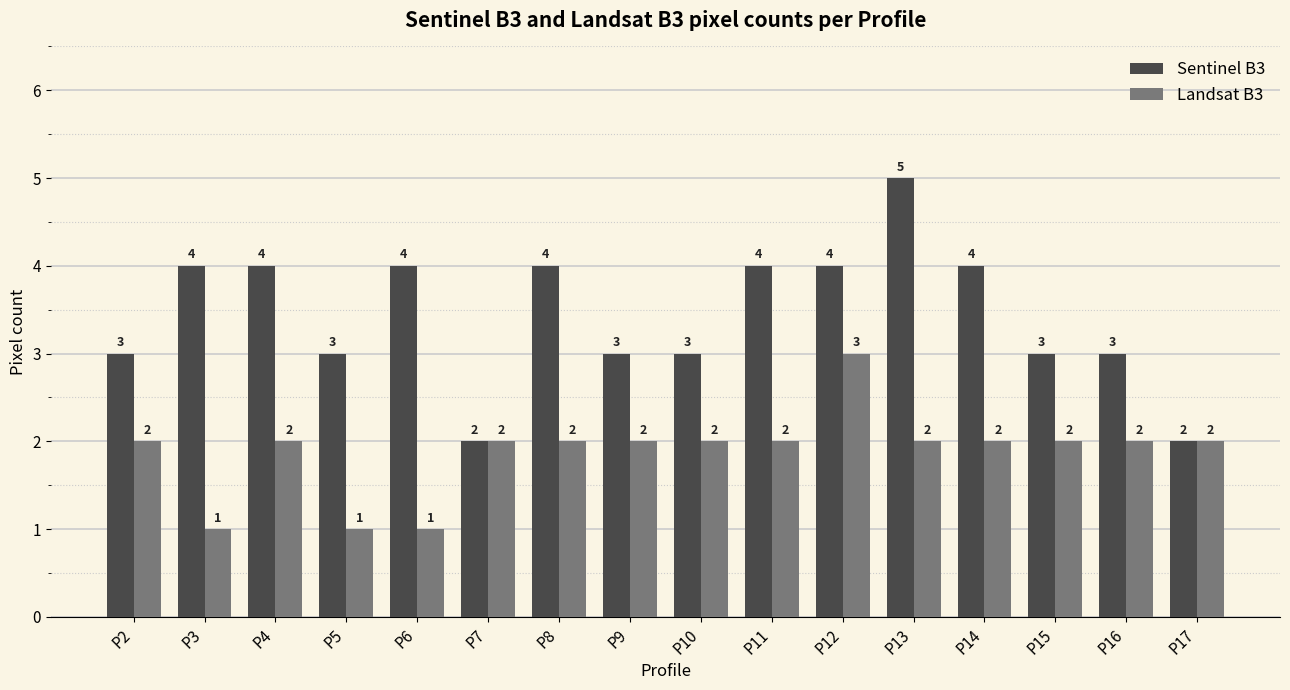

What are all the series names shown in the legend?

Sentinel B3, Landsat B3